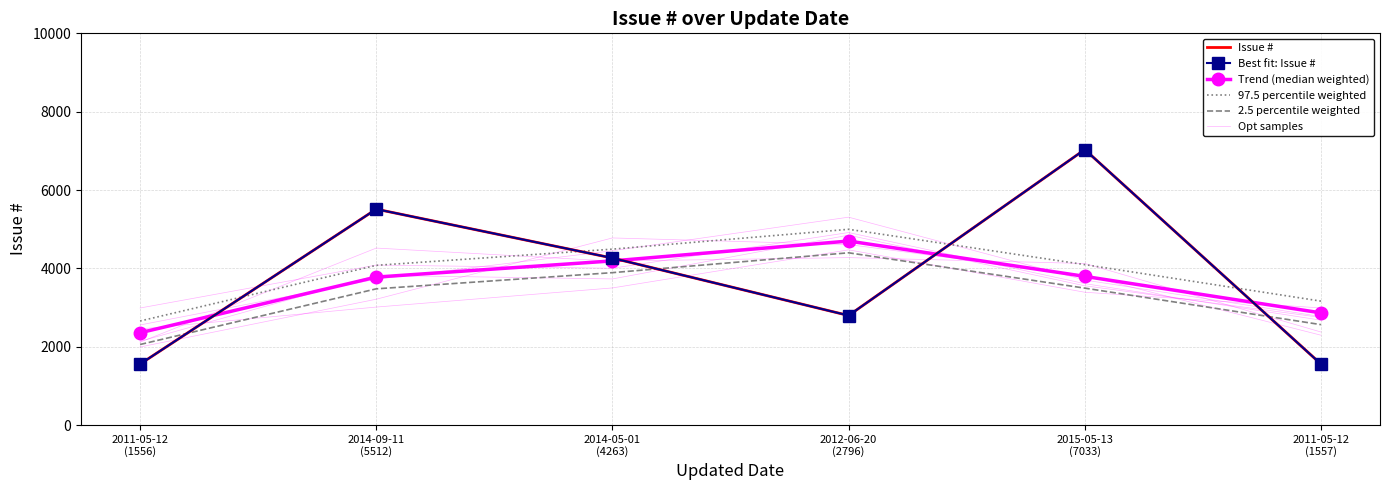

At which category is the sum across all series the highest?

2015-05-13
(7033)